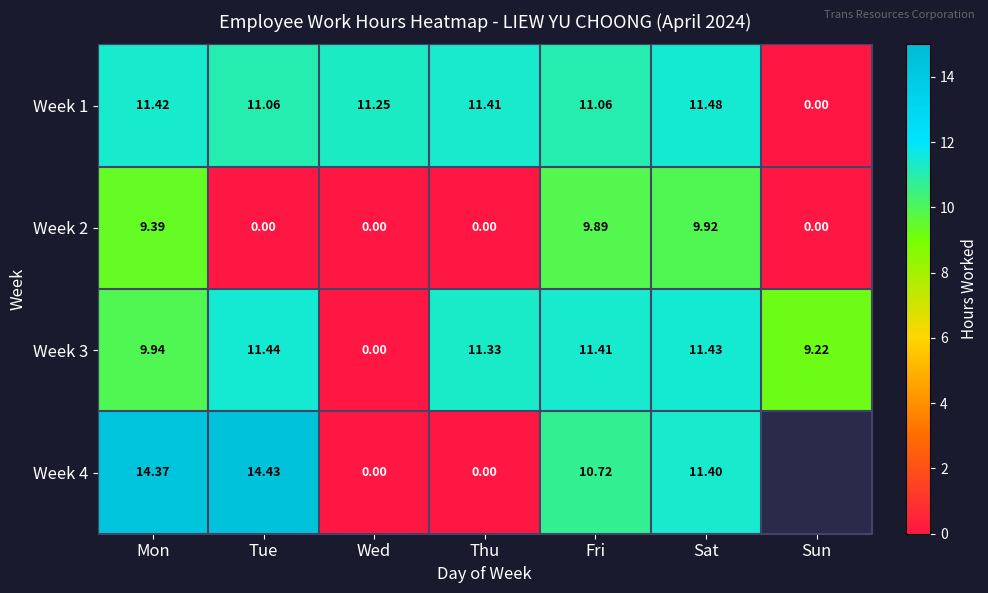

Count the number of categories in the chart.

7